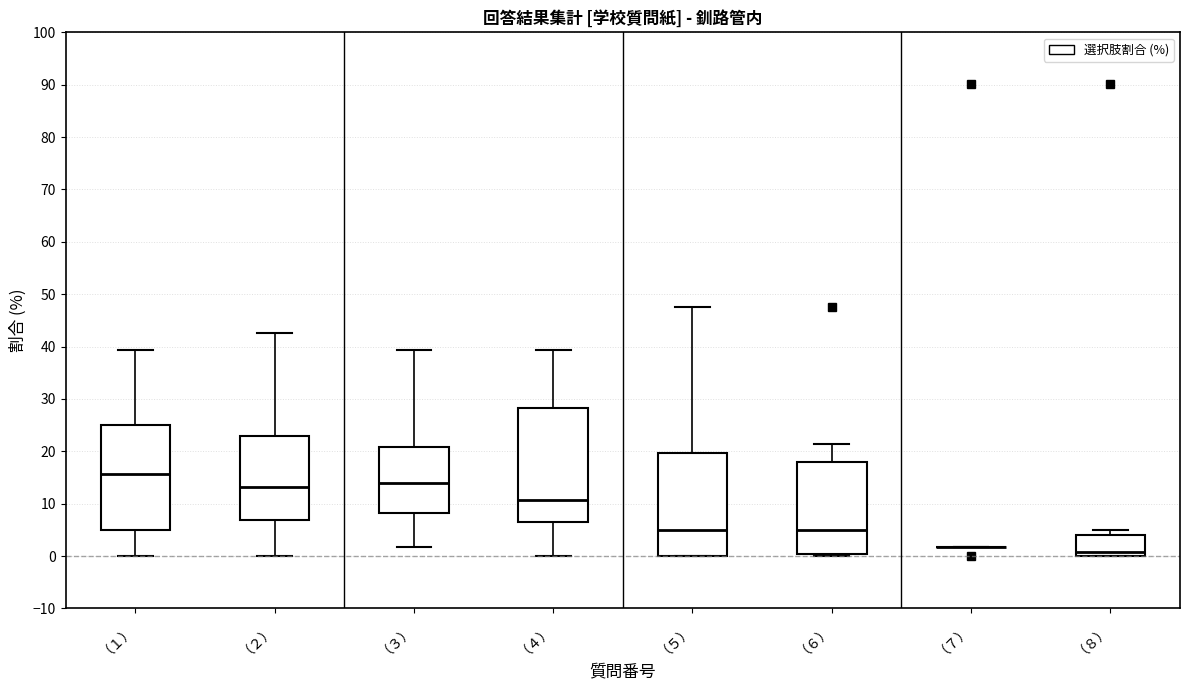

Reading left to right, transcribe this box plot: for each box, give where its median line is, the range the box spans, and where its two whiskers end, as read against the y-axis. The values are not printed on the chart, so give them approximately, as read against the axis.

（１）: median 16, box 5 to 25, whiskers 0 to 39
（２）: median 13, box 7 to 23, whiskers 0 to 43
（３）: median 14, box 8 to 21, whiskers 2 to 39
（４）: median 11, box 7 to 28, whiskers 0 to 39
（５）: median 5, box 0 to 20, whiskers 0 to 48
（６）: median 5, box 0 to 18, whiskers 0 (just below the box's lower edge) to 21
（７）: box collapsed to a line at 2, whiskers 2 to 2
（８）: median 1, box 0 to 4, whiskers 0 to 5